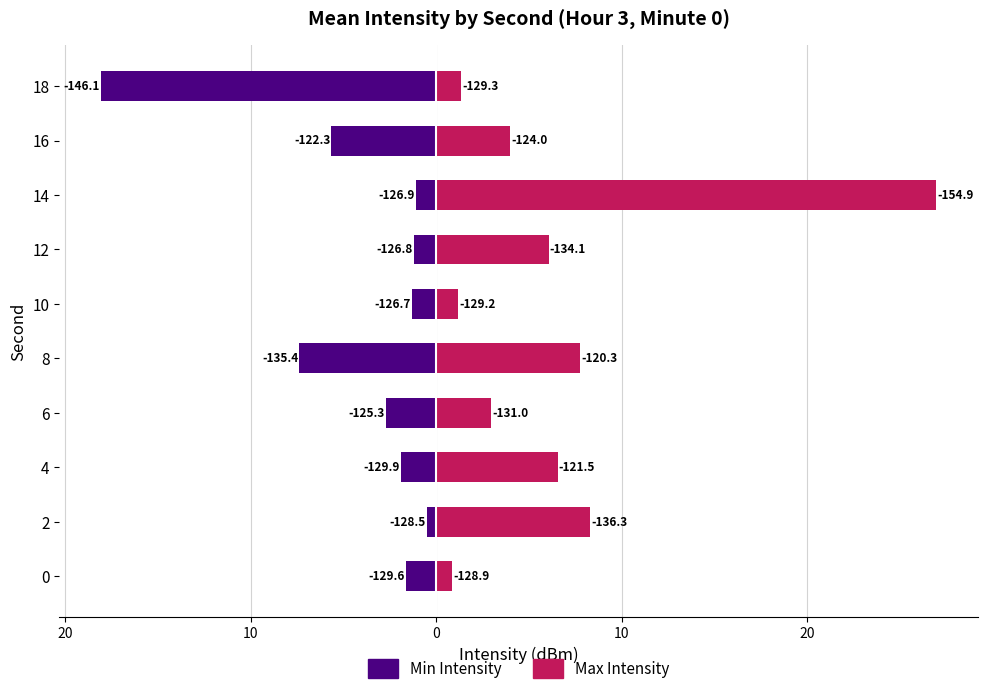

Reading left to right, list all the values displayed in this chart.

Min Intensity: -1.6	-0.5	-1.9	-2.7	-7.4	-1.3	-1.2	-1.1	-5.7	-18.1
Max Intensity: 0.9	8.3	6.5	3.0	7.7	1.2	6.1	26.9	4.0	1.3